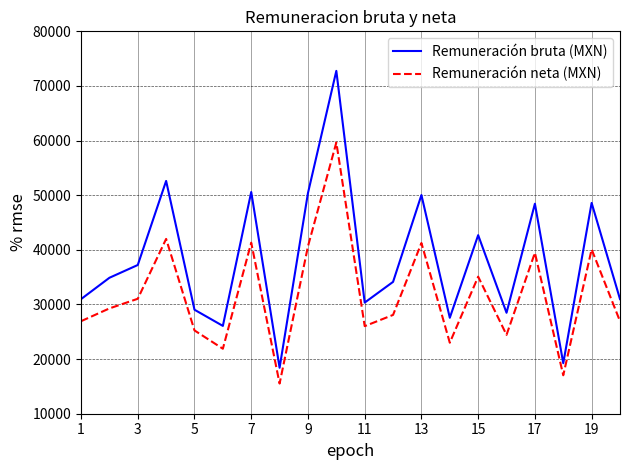

What is the smallest value displayed?

15522.7